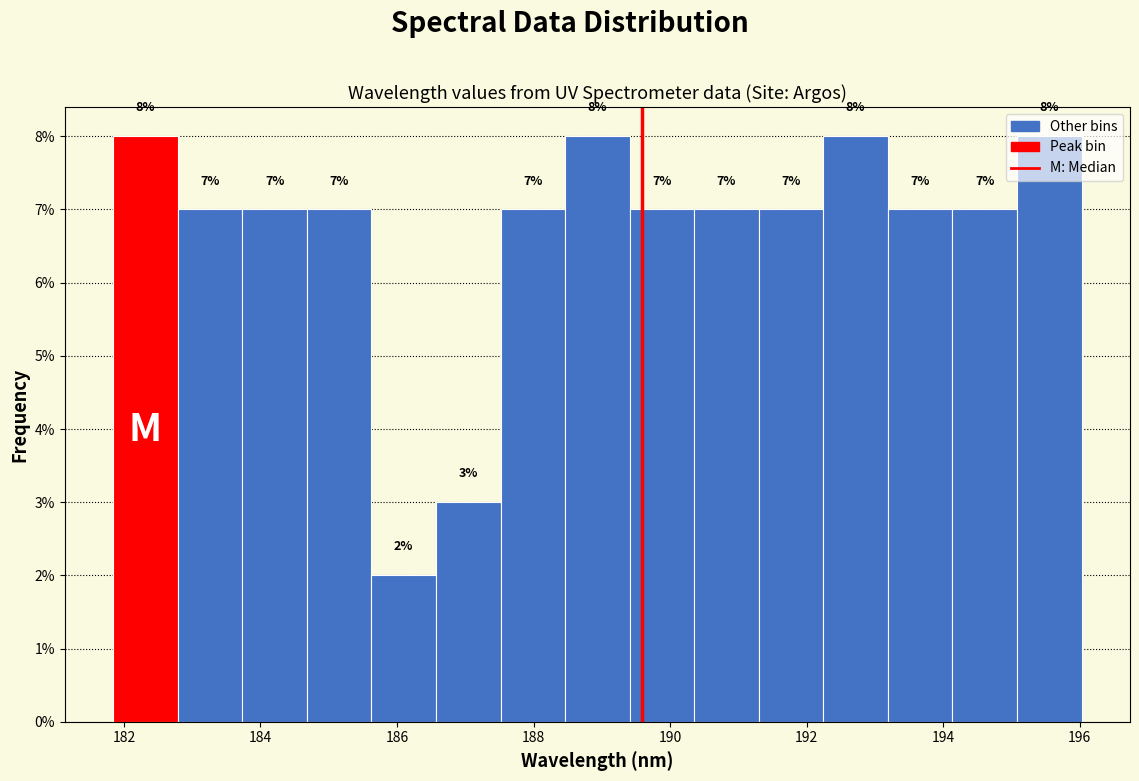

Reading left to right, list every bar in this chart as the range it spans on the x-axis followed by its height. The bar edges are not printed on the chart, so give them approximately, as read against the axis.

181.8 to 182.8: 8
182.8 to 183.8: 7
183.8 to 184.6: 7
184.6 to 185.6: 7
185.6 to 186.6: 2
186.6 to 187.6: 3
187.6 to 188.4: 7
188.4 to 189.4: 8
189.4 to 190.4: 7
190.4 to 191.4: 7
191.4 to 192.2: 7
192.2 to 193.2: 8
193.2 to 194.2: 7
194.2 to 195.0: 7
195.0 to 196.0: 8